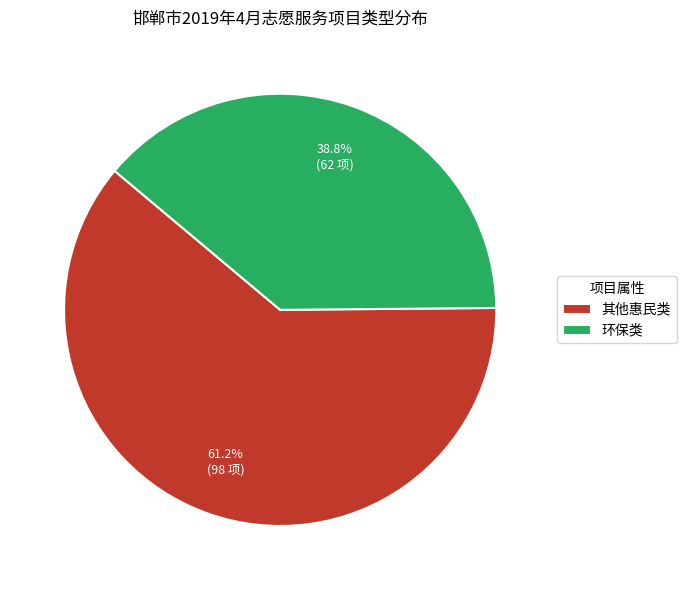

The 环保类 slice represents 39% of the pie. True or false?

True